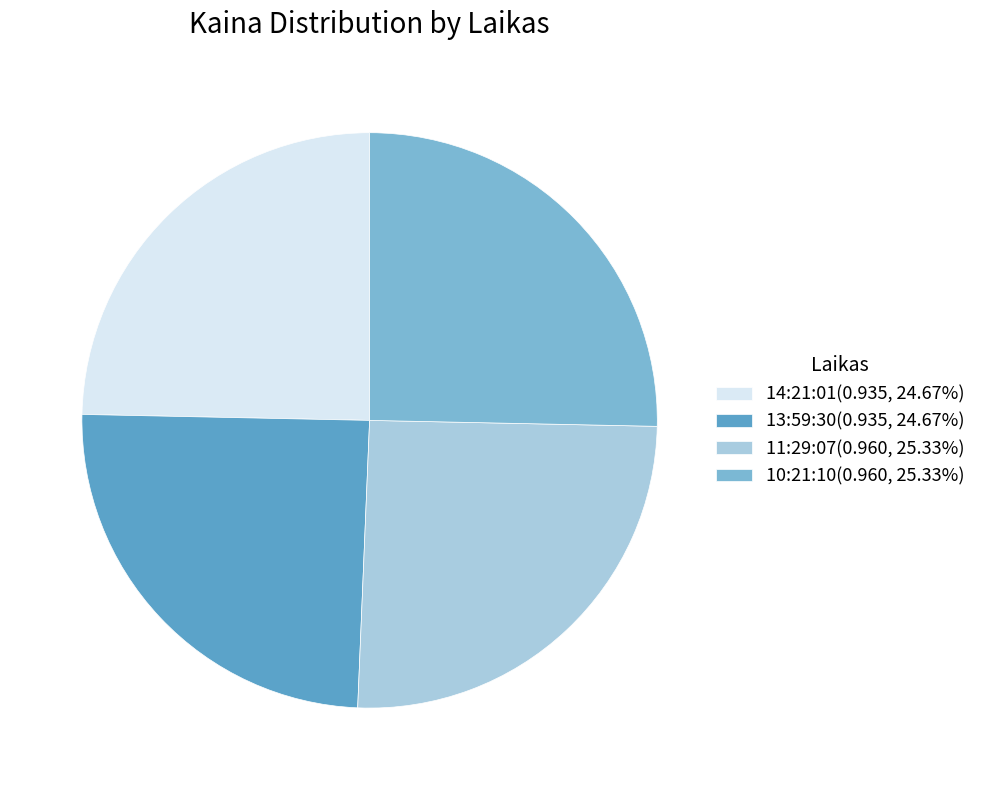

Does any single category account for the majority?

No